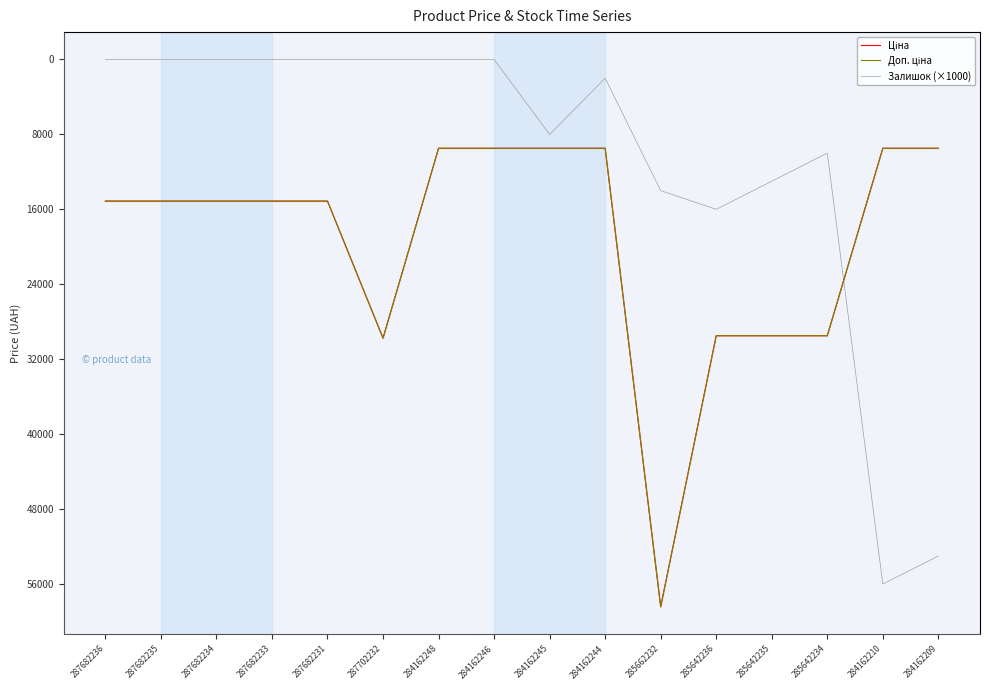

How many distinct data groups are displayed?

3